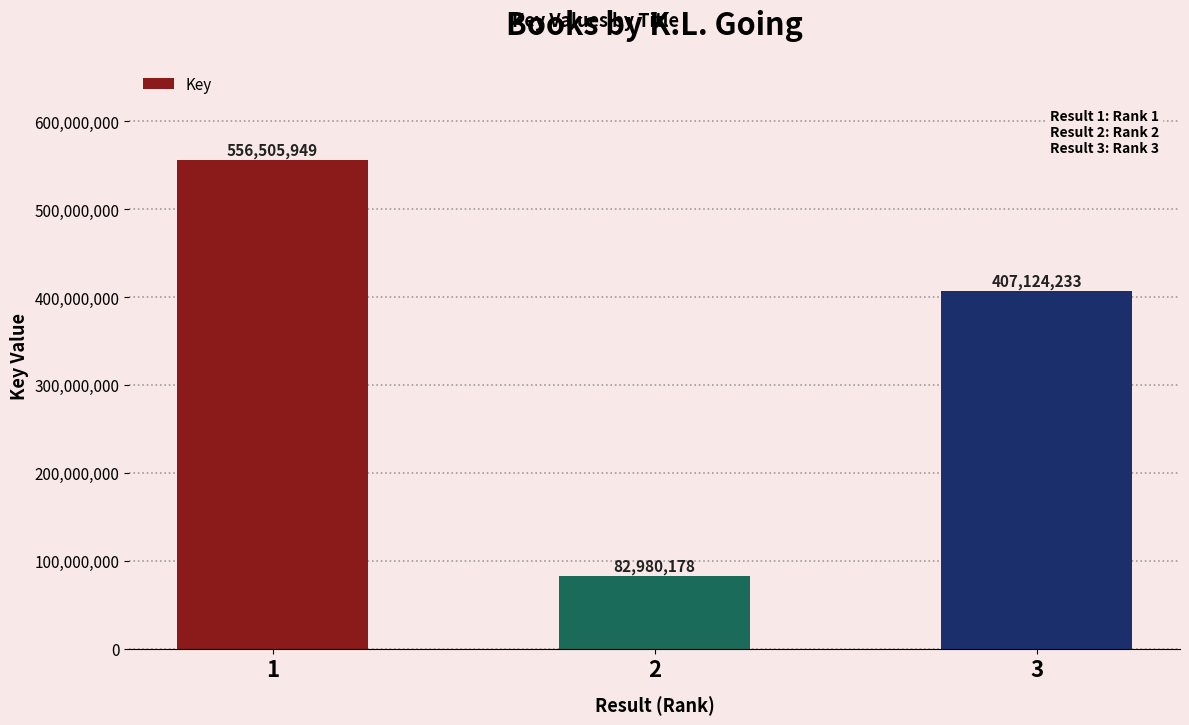

List the labels in order of value, smallest first.

2, 3, 1